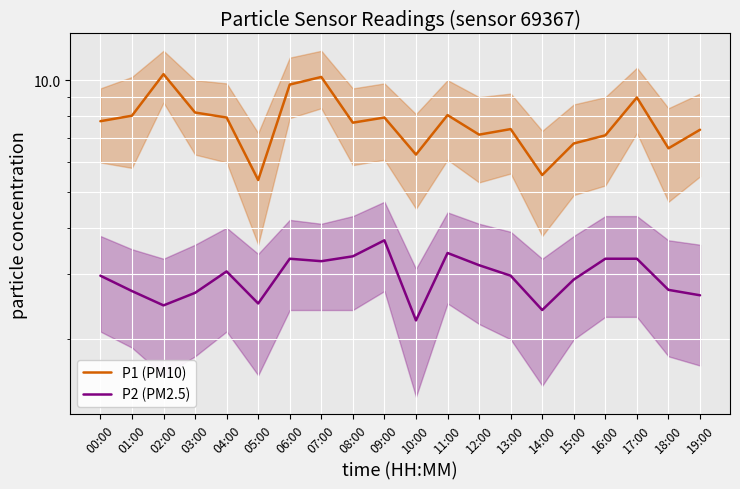

In P2 (PM2.5), how many points are higher than both neighbors (excluding endpoints)?

4